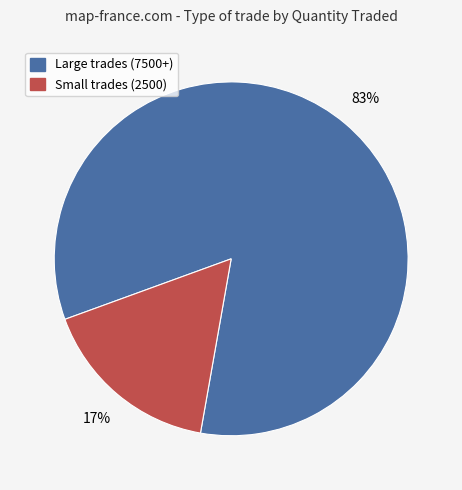

Does any single category account for the majority?

Yes